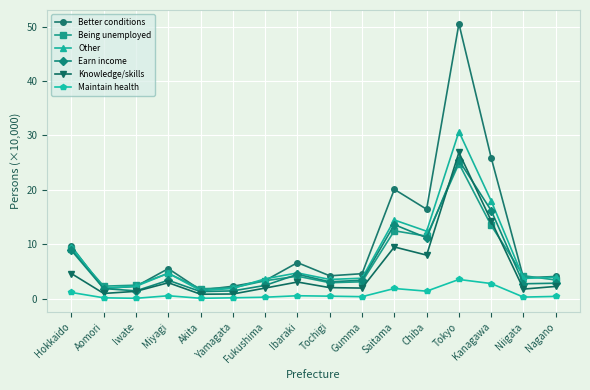

True or false: Maintain health and Earn income cross at least once.

False